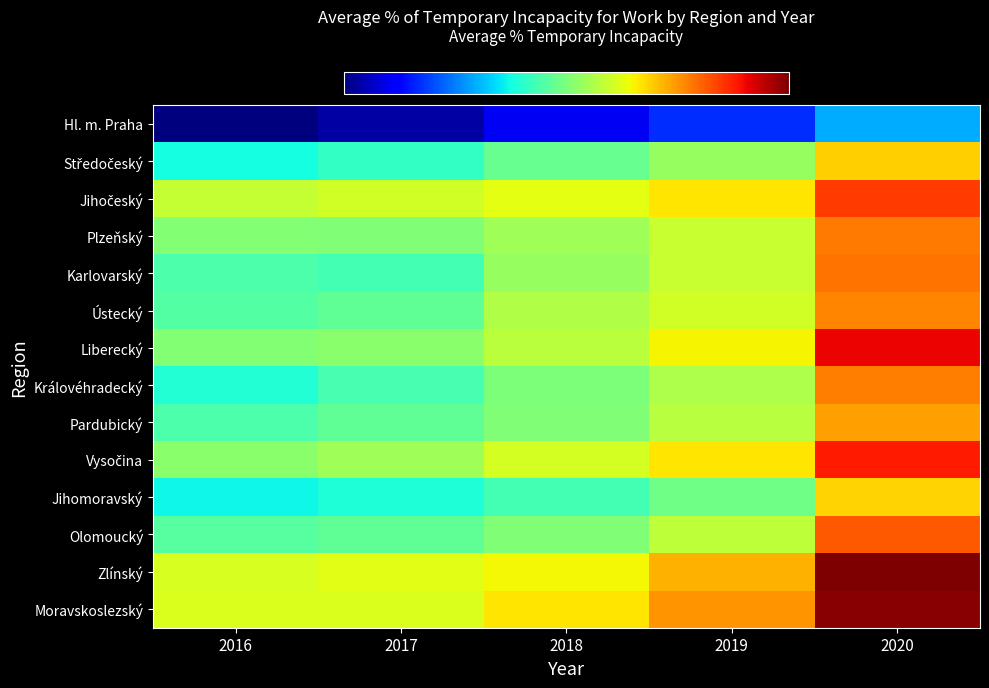

What is the total value across all series at 2017?

63.9